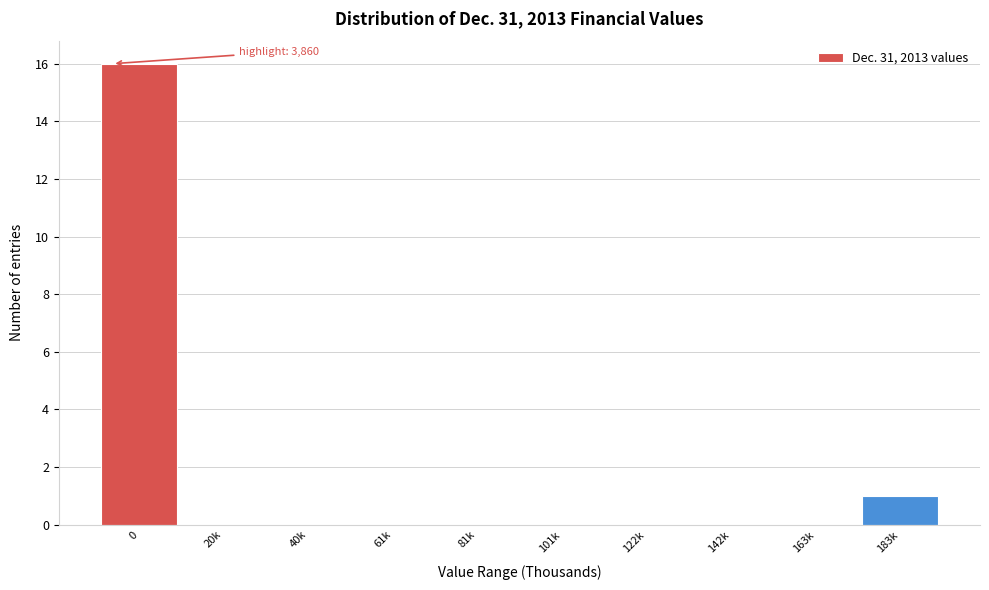

Reading left to right, what are all the values shown in this chart?

0=16	20k=0	40k=0	61k=0	81k=0	101k=0	122k=0	142k=0	163k=0	183k=1